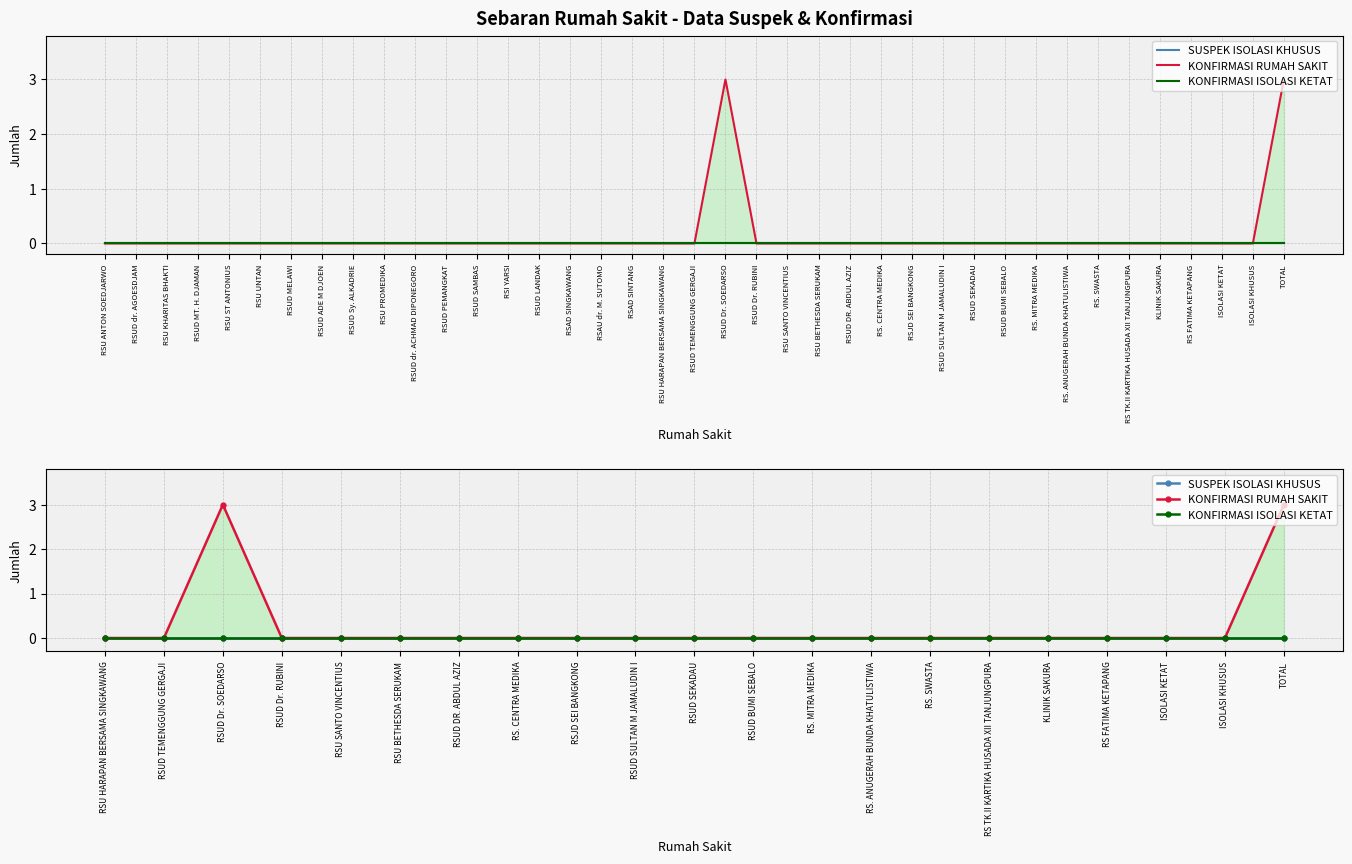

What is the label of the 14th point from the left?

RS. ANUGERAH BUNDA KHATULISTIWA